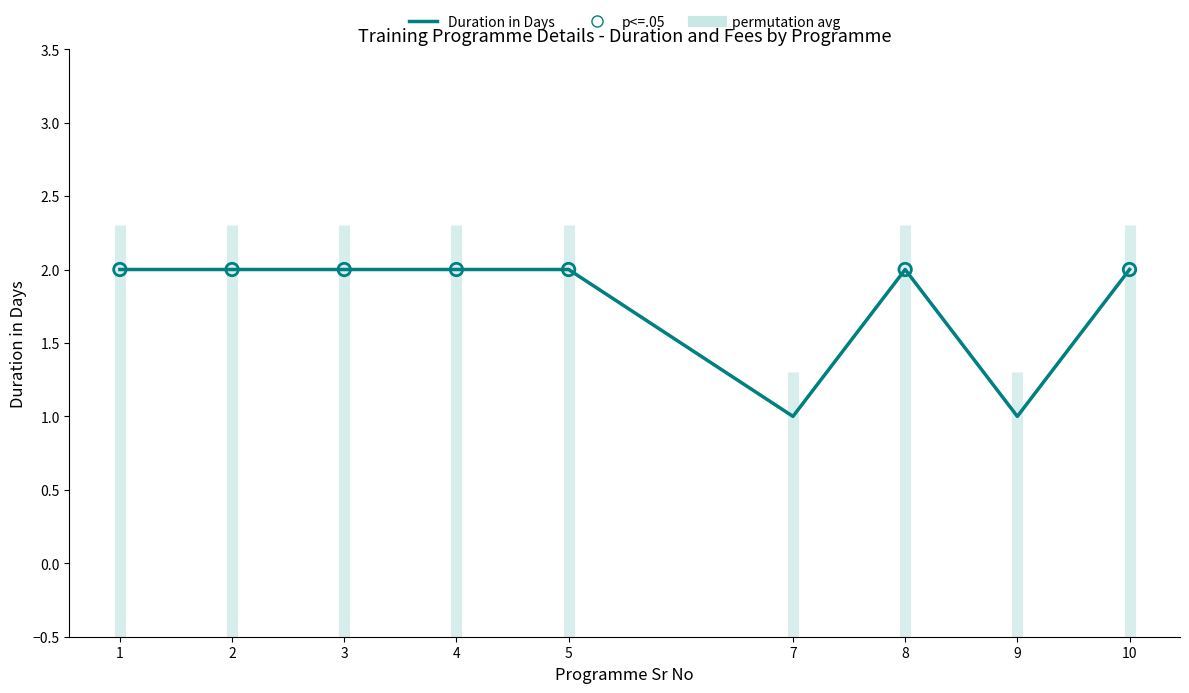

What is the total value across all series at 9?

2